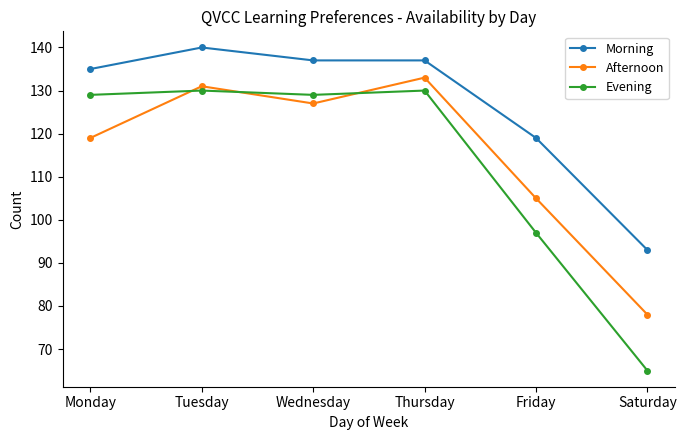

How many data points does each series have?

6